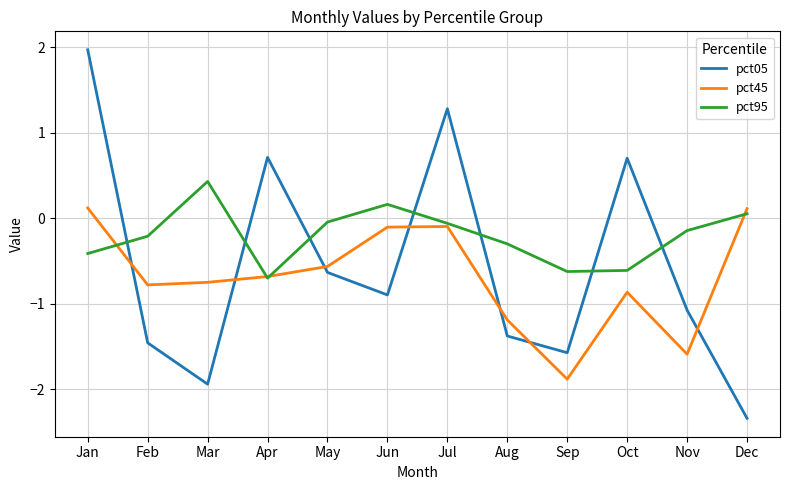

Read the pct45 value at Oct.

-0.9